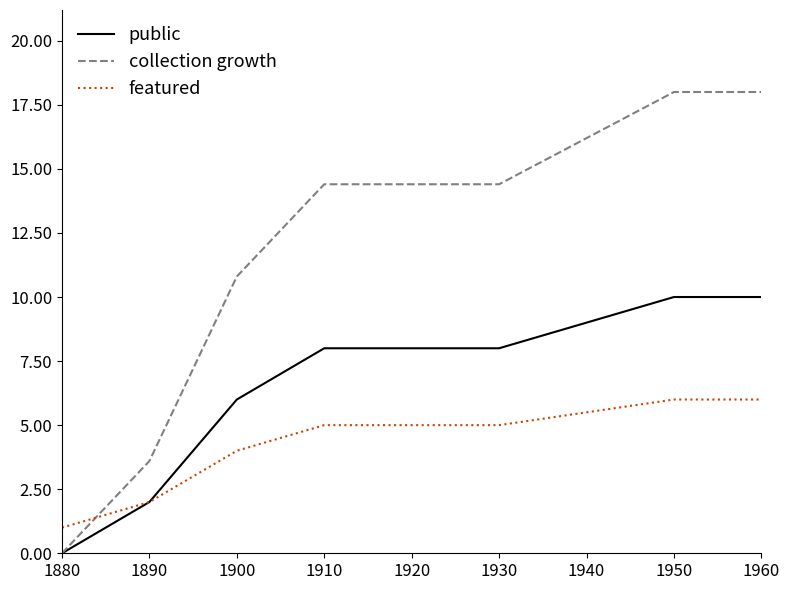

Rank the series by their maximum value, from lowest to highest.

featured, public, collection growth